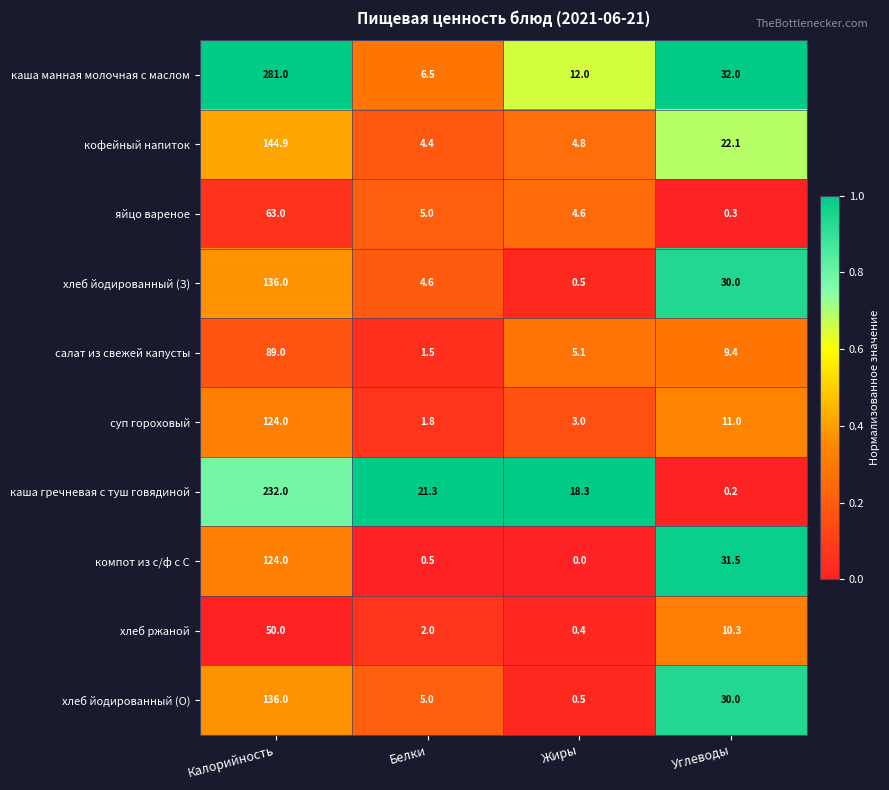

Is the value of хлеб йодированный (О) at Белки greater than the value of каша гречневая с туш говядиной at Калорийность?

No